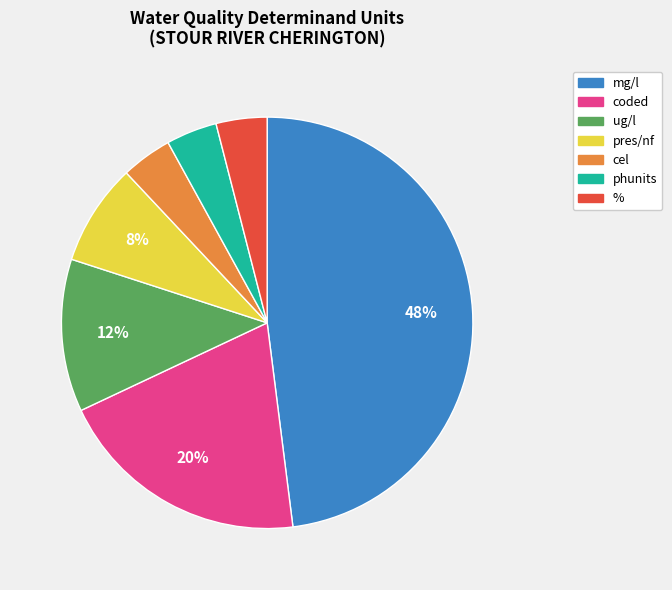

To the nearest percent, what is the difference between the largest and smallest slice percentages?

44%